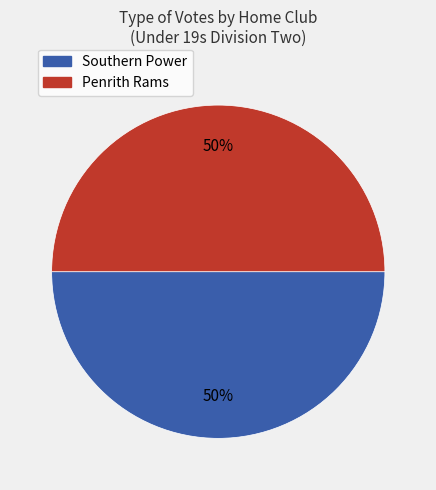

To the nearest percent, what is the average slice percentage?

50%